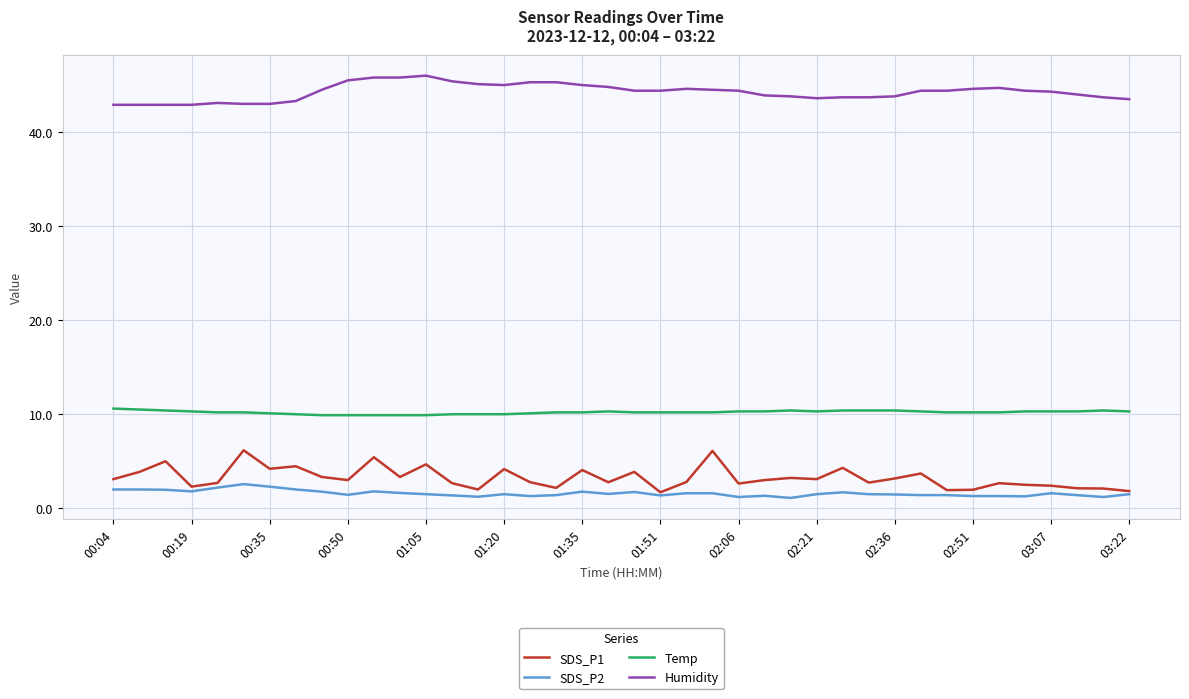

What is the greatest value displayed?

46.0